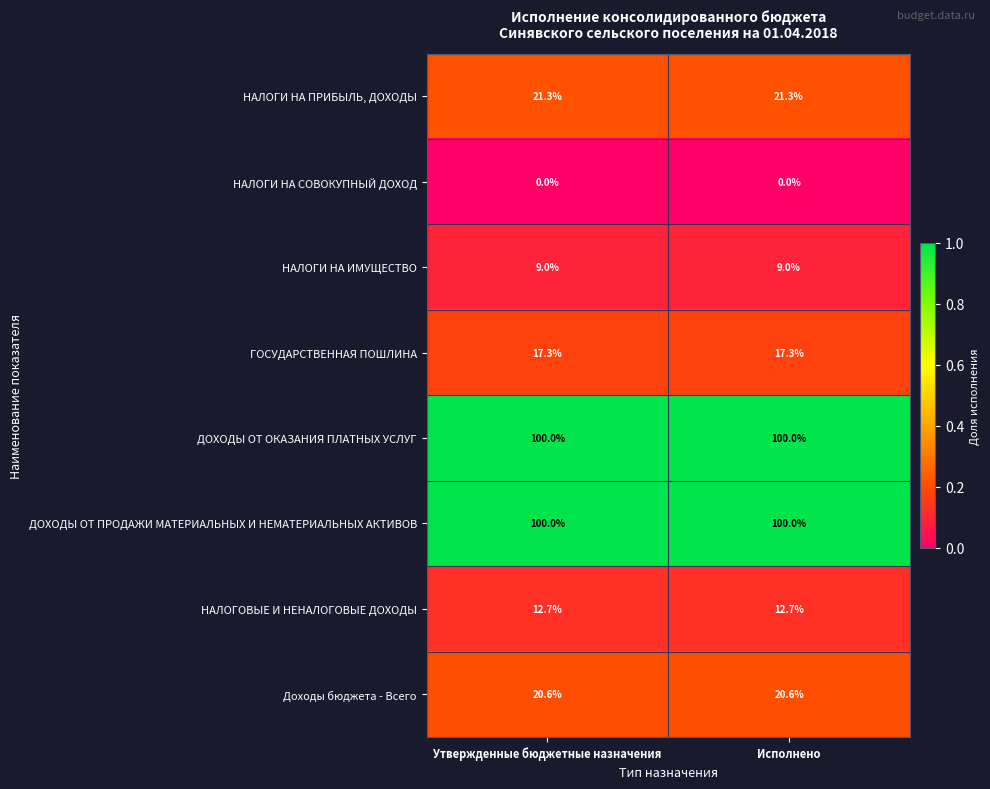

What is the spread (max minus min) of values at Исполнено?

100.0